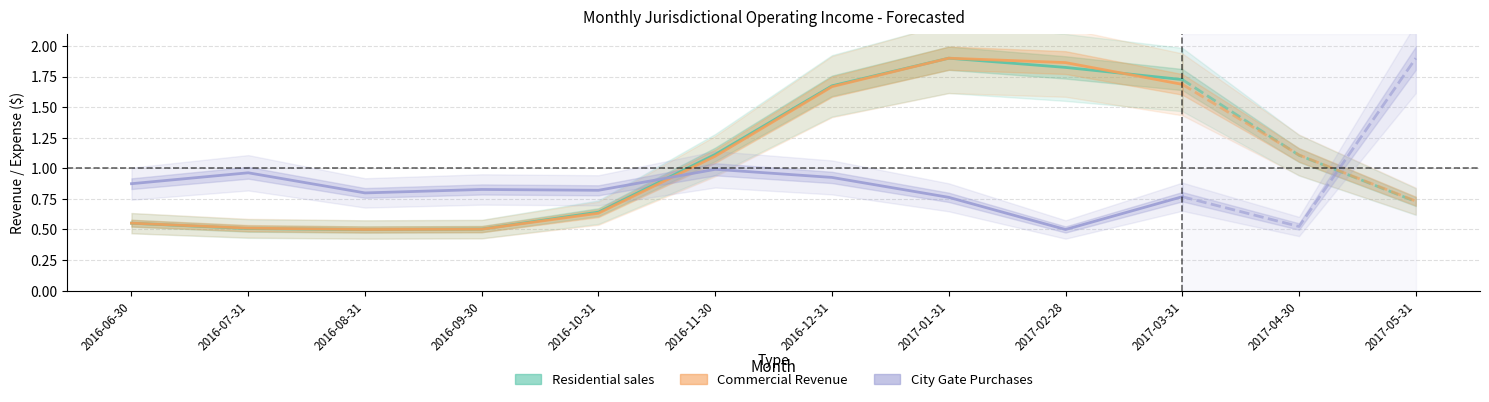

What is the label of the 6th point from the right?

2016-10-31